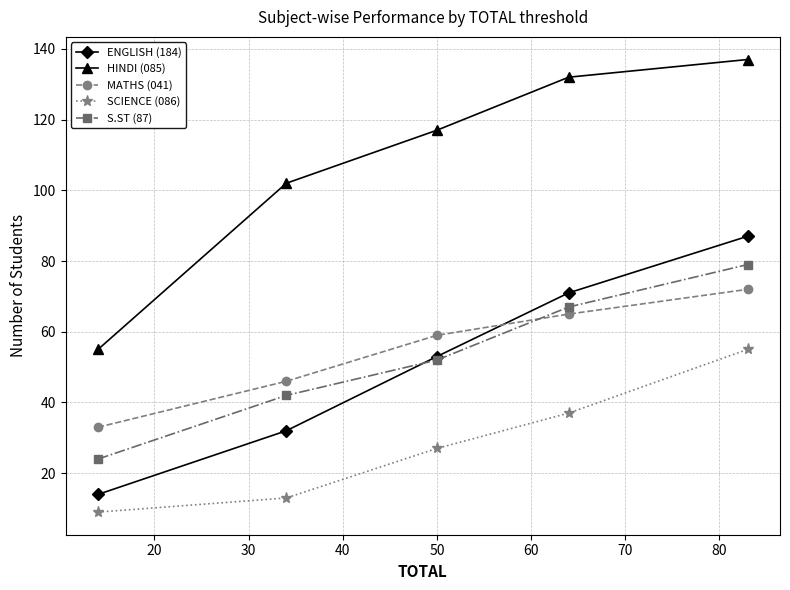

True or false: HINDI (085) and ENGLISH (184) intersect in this chart.

False